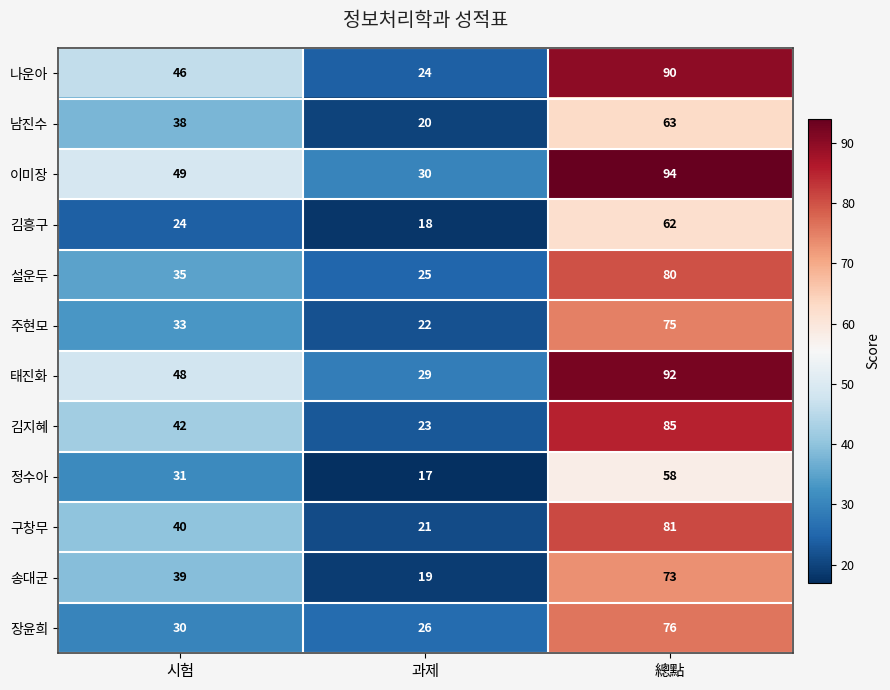

List the series in order of their peak value, highest first.

이미장, 태진화, 나운아, 김지혜, 구창무, 설운두, 장윤희, 주현모, 송대군, 남진수, 김흥구, 정수아